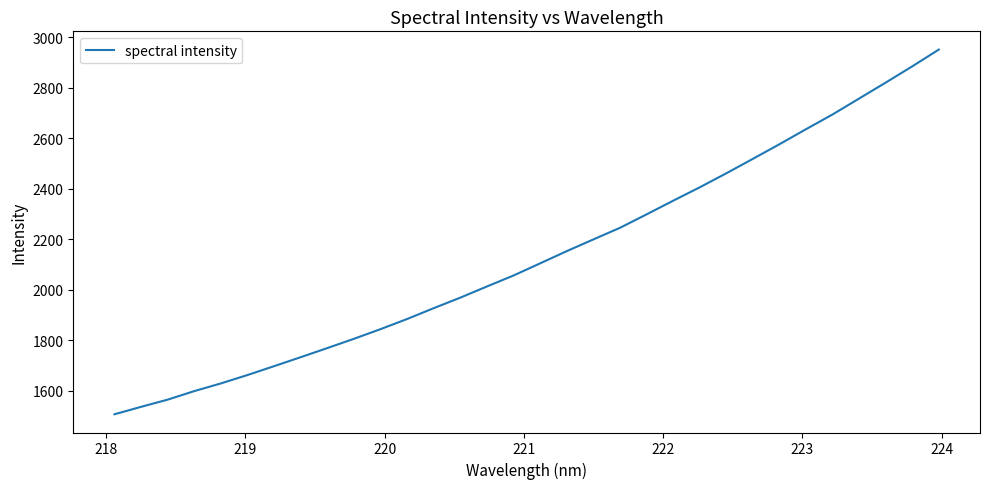

What is the greatest value displayed?

2950.5